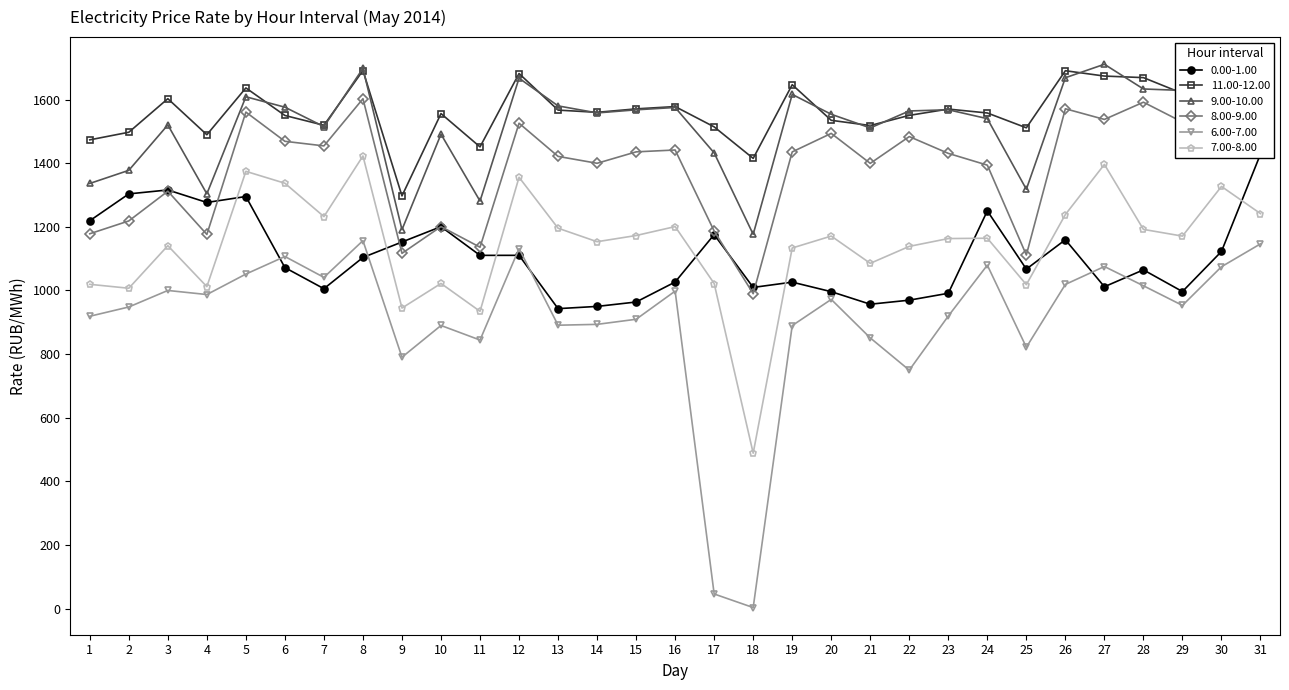

What is the total value across all series at 29?

7898.7